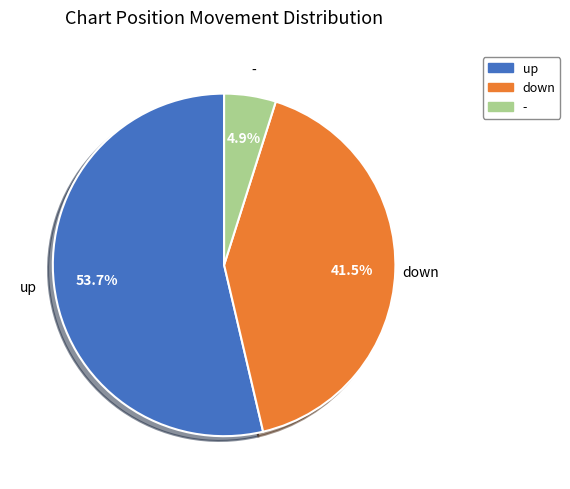

Count the number of slices in the pie.

3